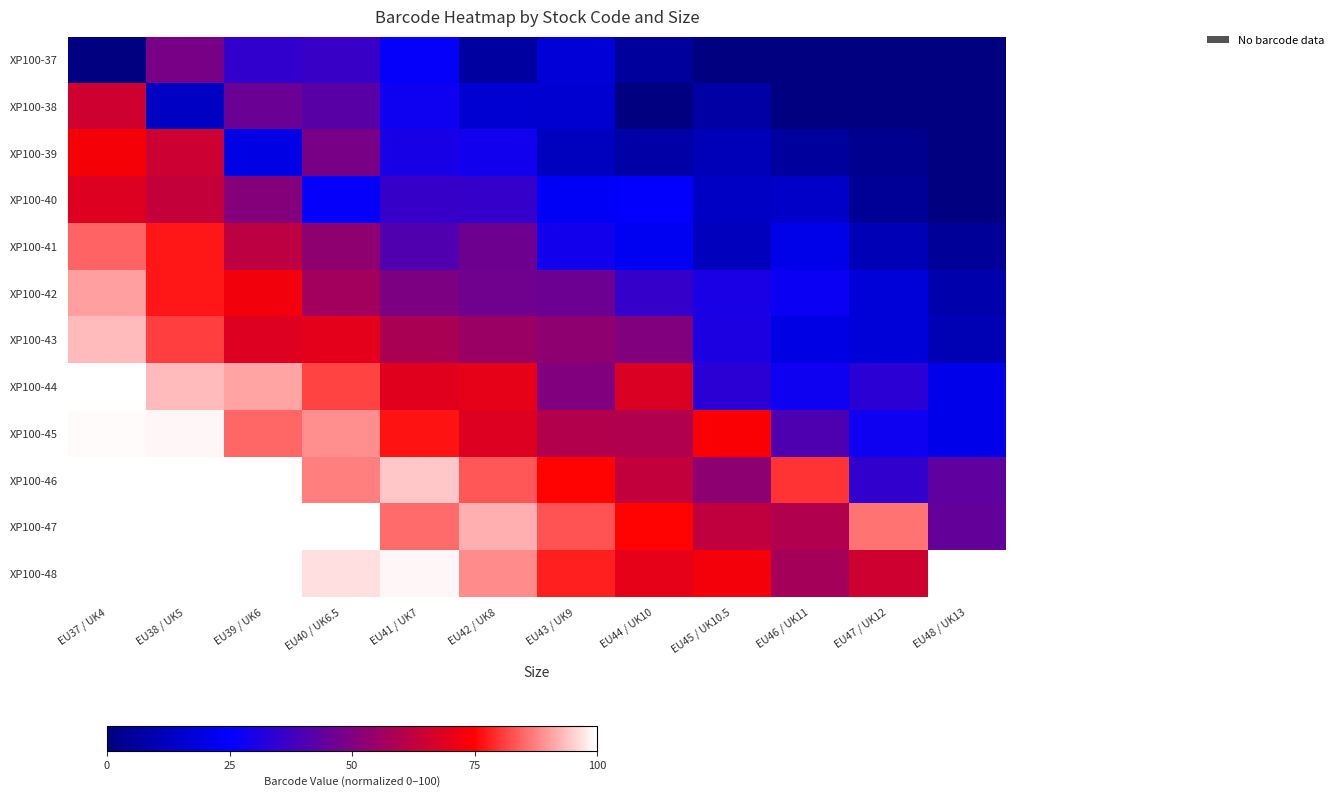

How many categories are shown in the chart?

12